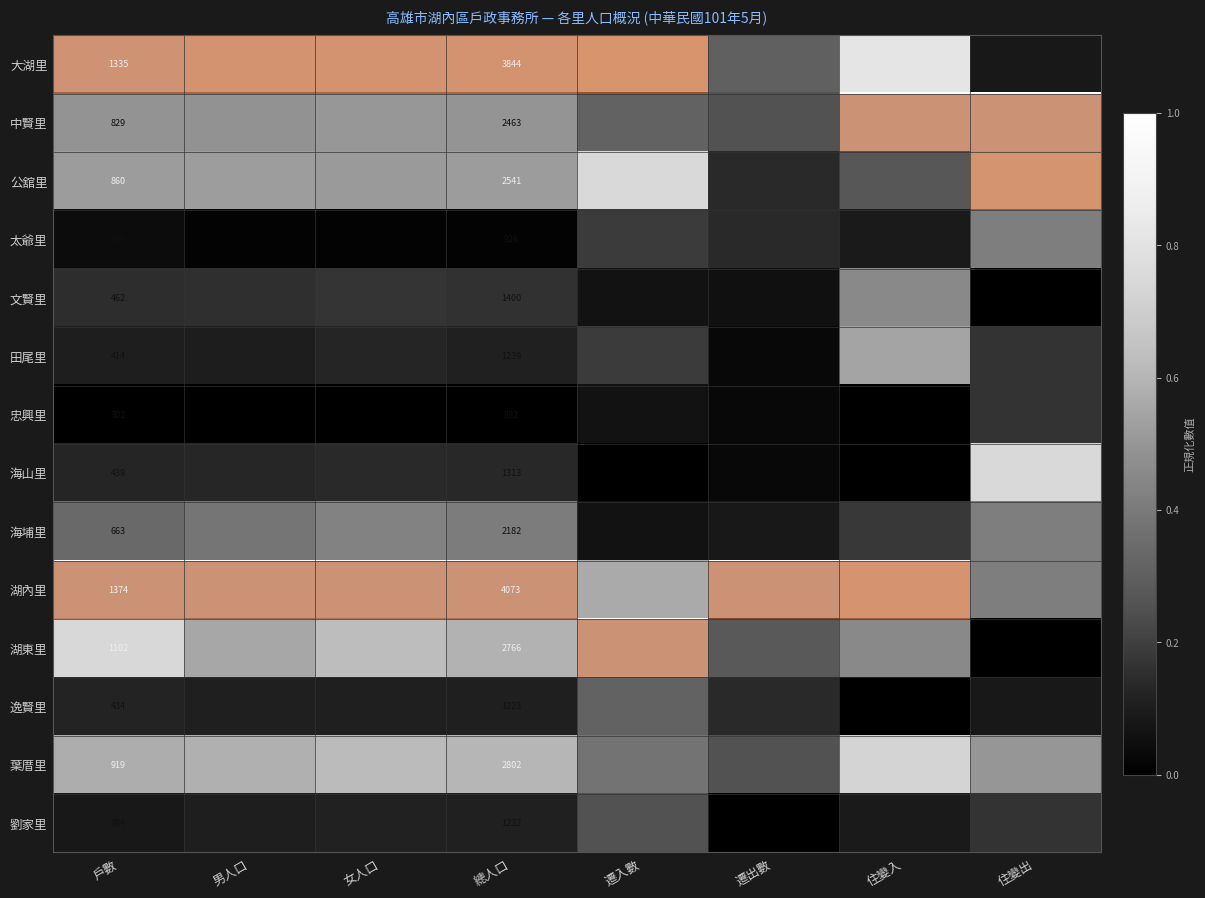

Is the value of 公舘里 at 總人口 greater than the value of 劉家里 at 總人口?

Yes